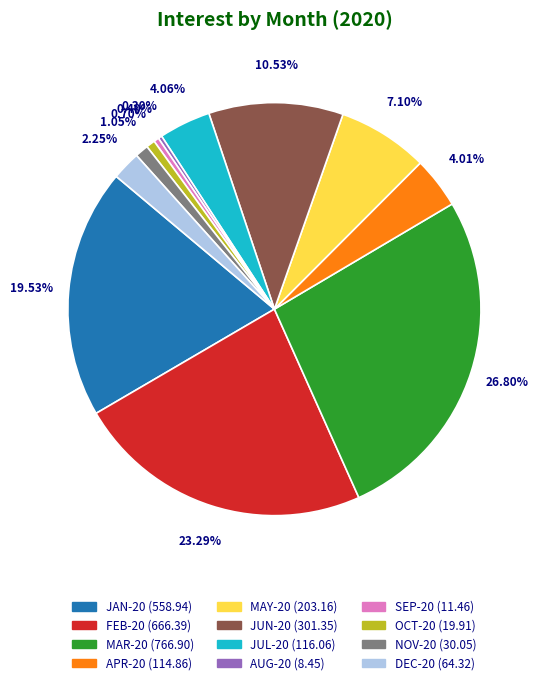

Does MAY-20 represent more than half of the total?

No